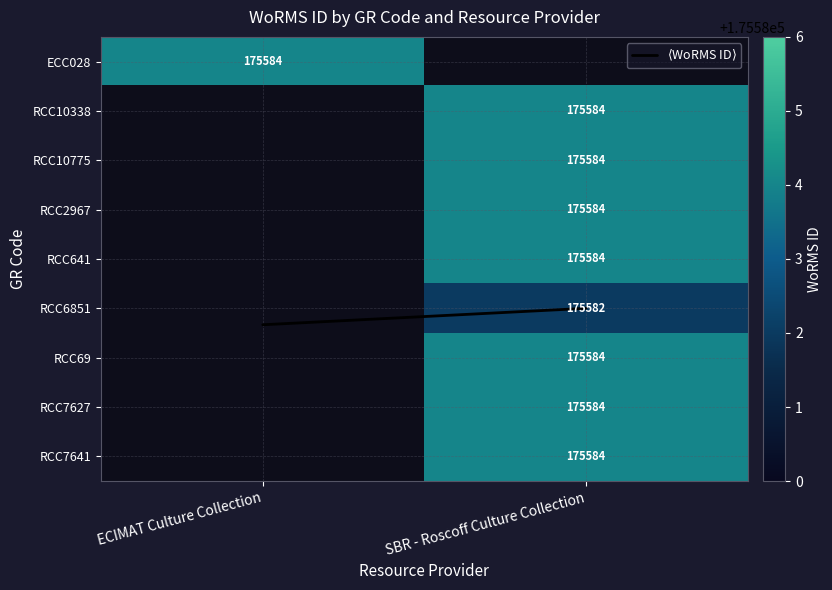

Which series changed the most between ECIMAT Culture Collection and SBR - Roscoff Culture Collection?

$\langle$WoRMS ID$\rangle$